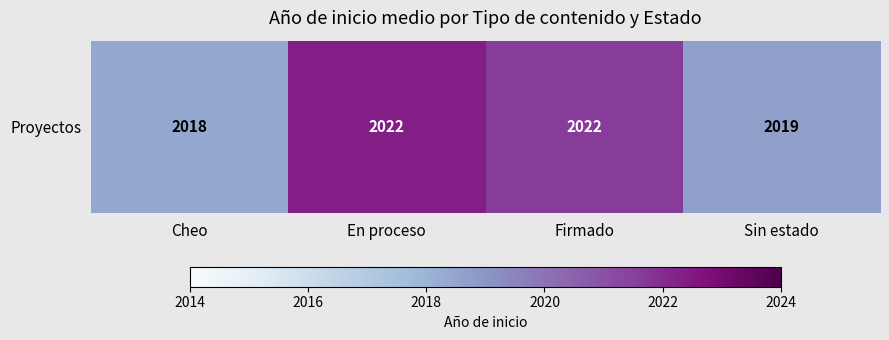

Rank the categories by value from lowest to highest.

Cheo, Sin estado, Firmado, En proceso